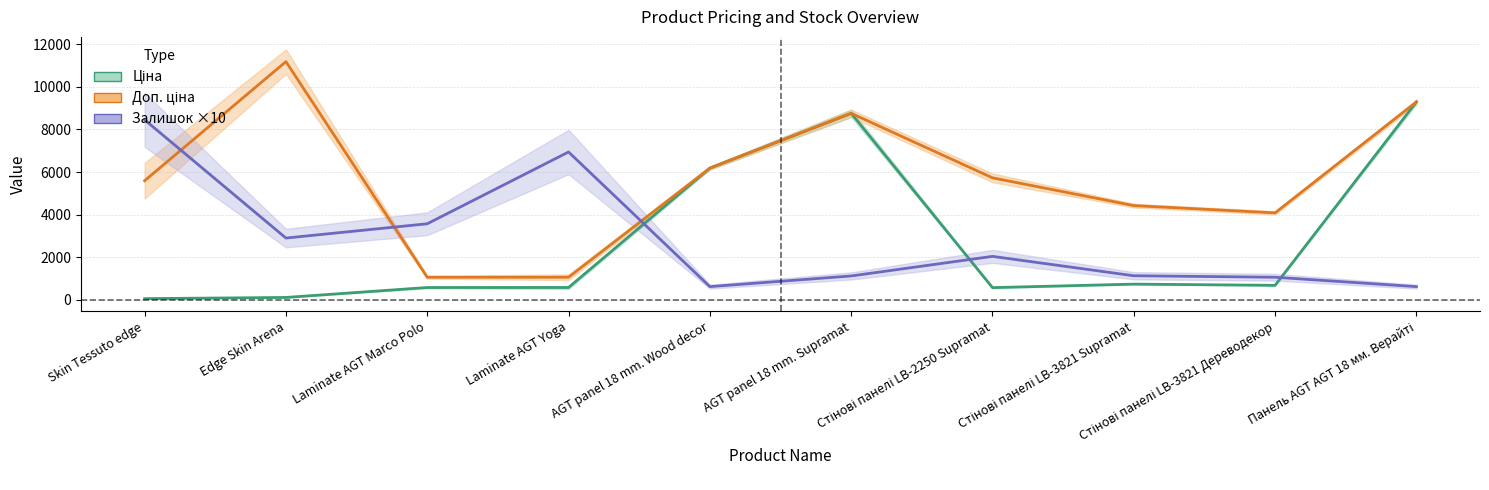

What is the difference between the second highest and minimum values in the Ціна series?

8699.5